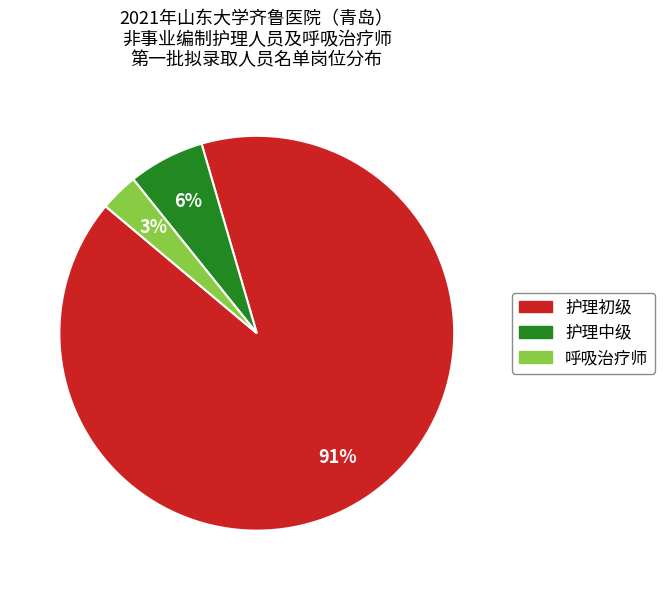

What is the largest slice in the pie chart?

护理初级